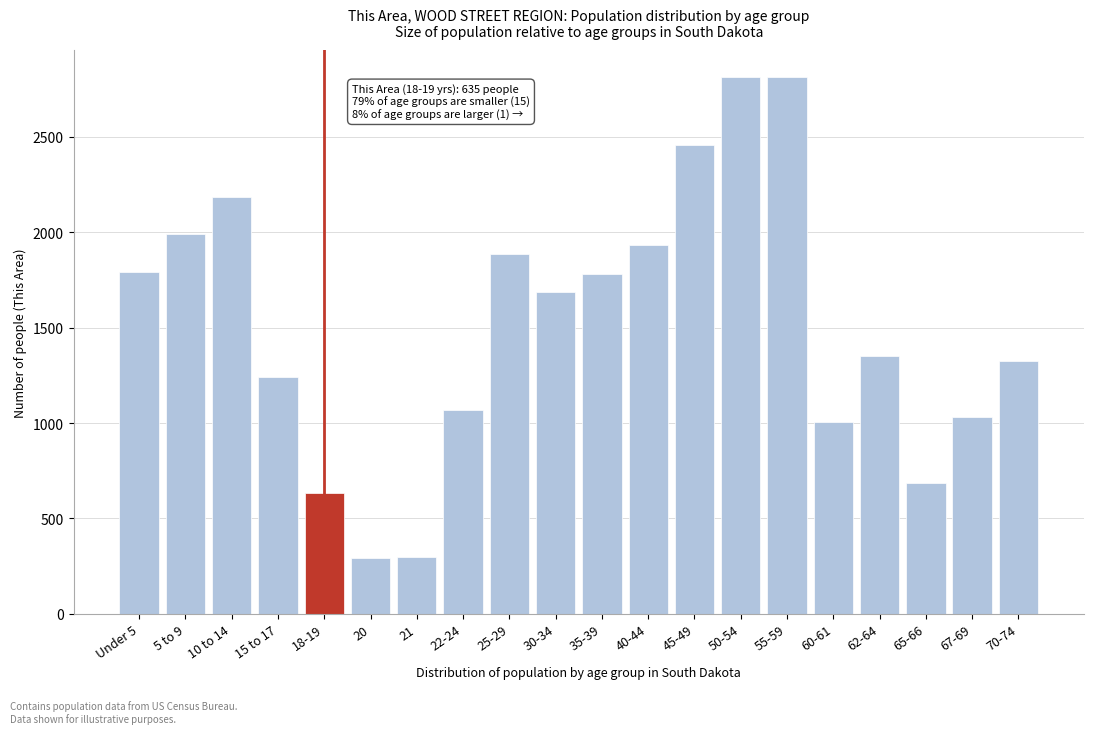

What is the sum of the values at 10 to 14 and 21?

2482